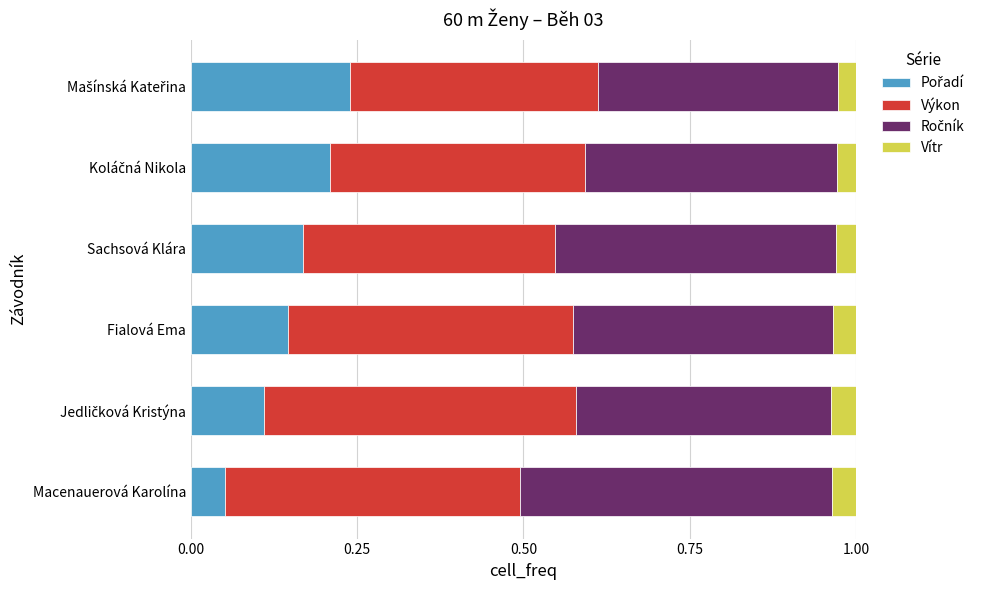

How many series are shown in this chart?

4